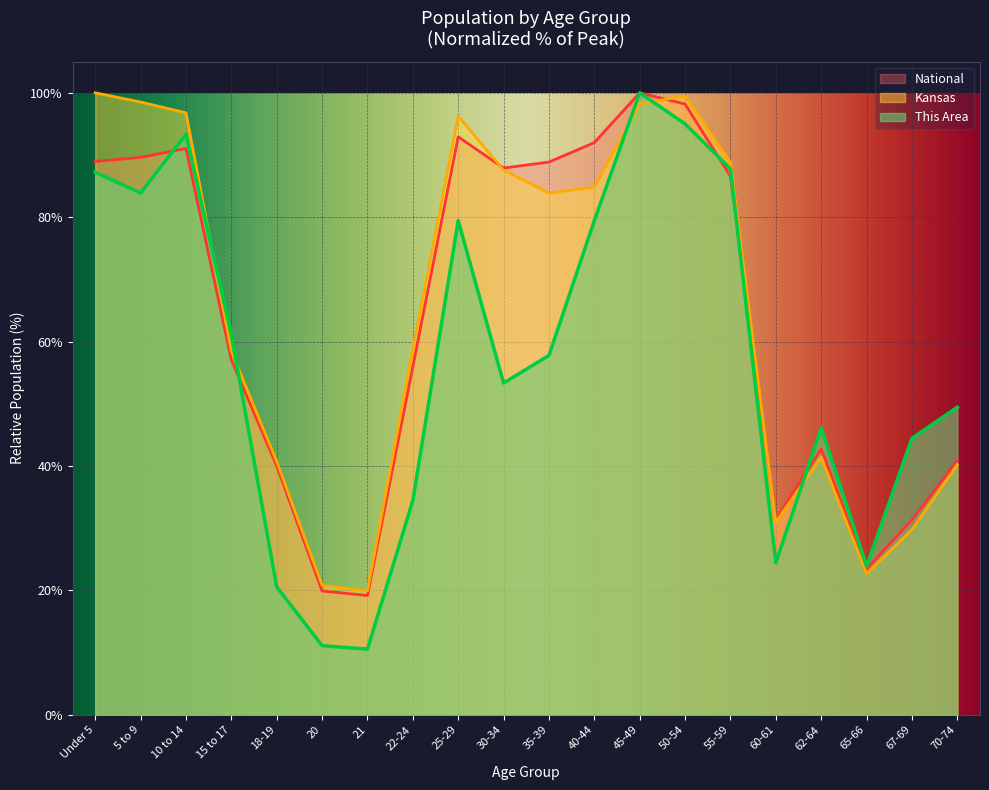

Which series changed the most between 45-49 and 55-59?

National